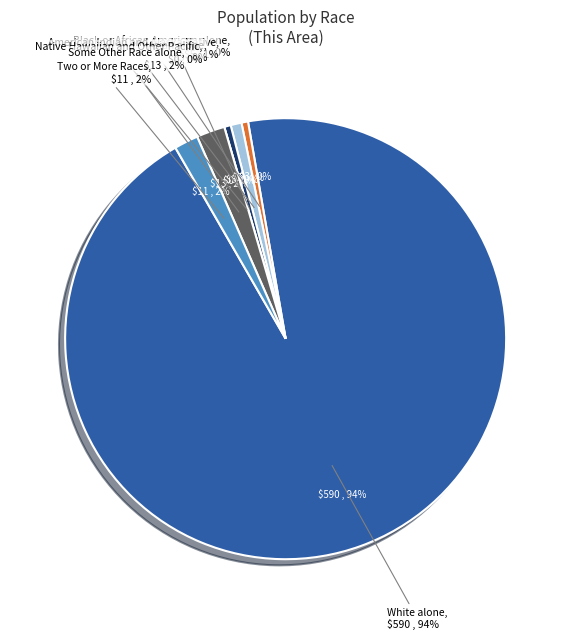

The American Indian and Alaska Native slice represents 11% of the pie. True or false?

False